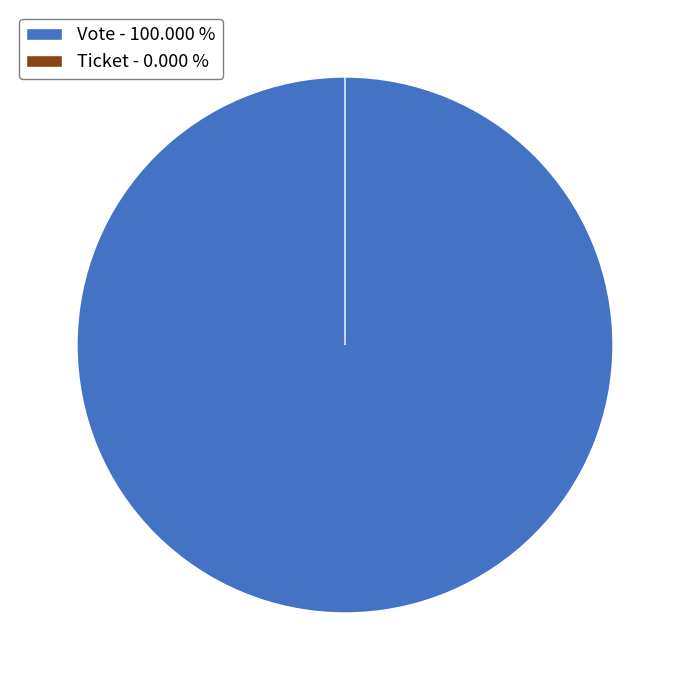

Rank the categories by value from highest to lowest.

Vote, Ticket